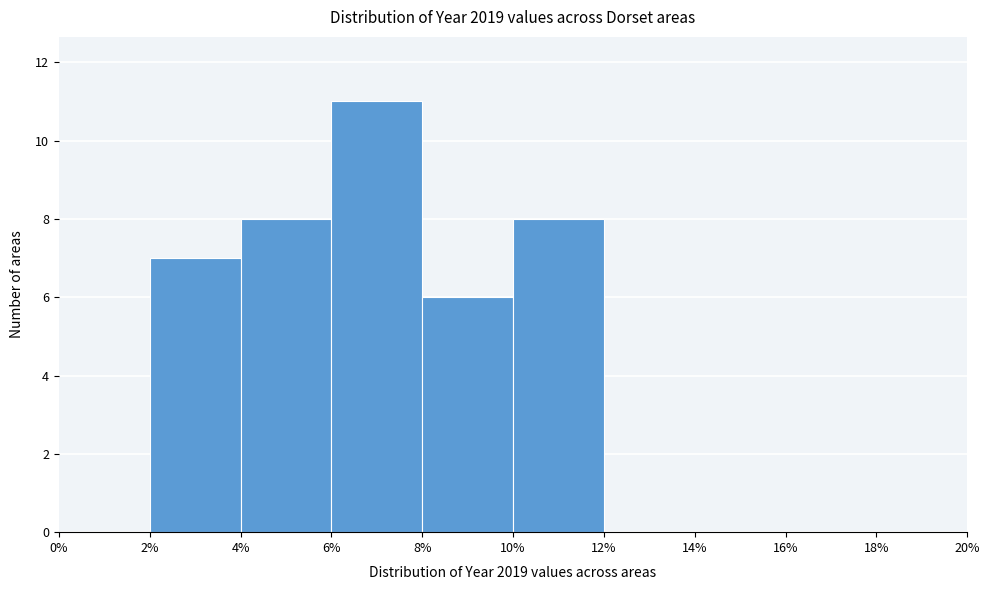

How tall is the bar that spans 2% to 4% on the x-axis? The values are not printed on the chart, so give them approximately, as read against the axis.

7